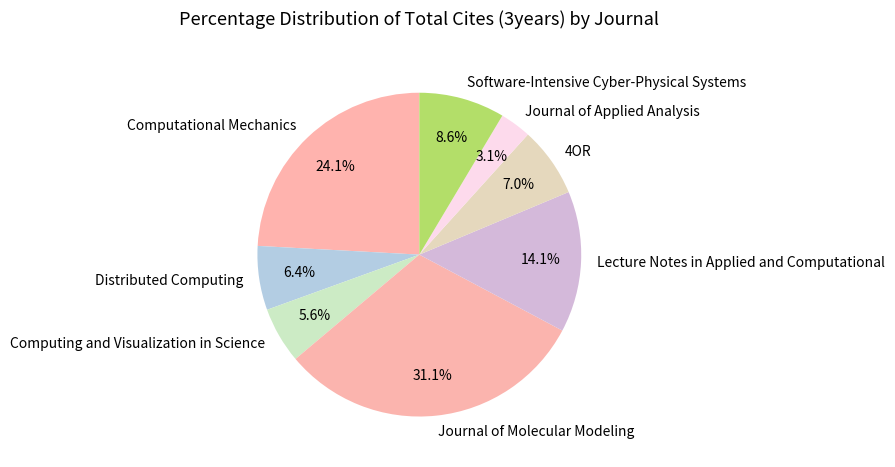

Count the number of slices in the pie.

8